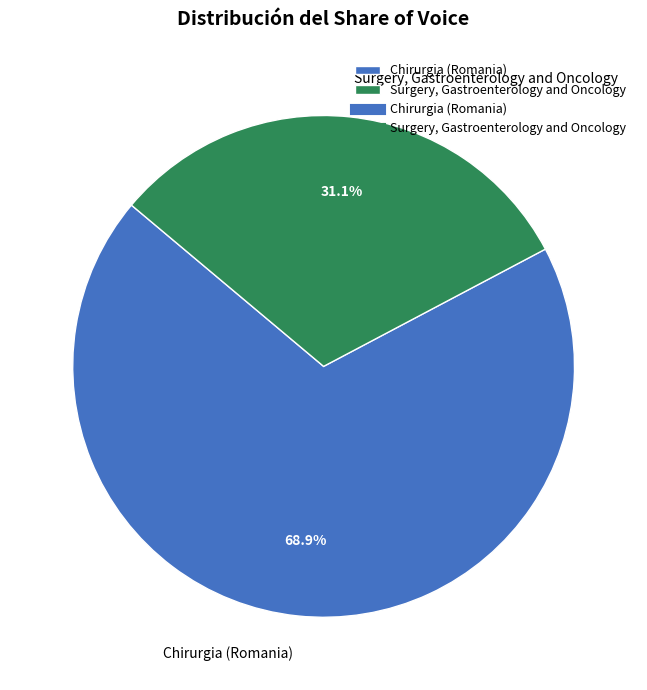

Is Chirurgia (Romania) the majority of the pie?

Yes